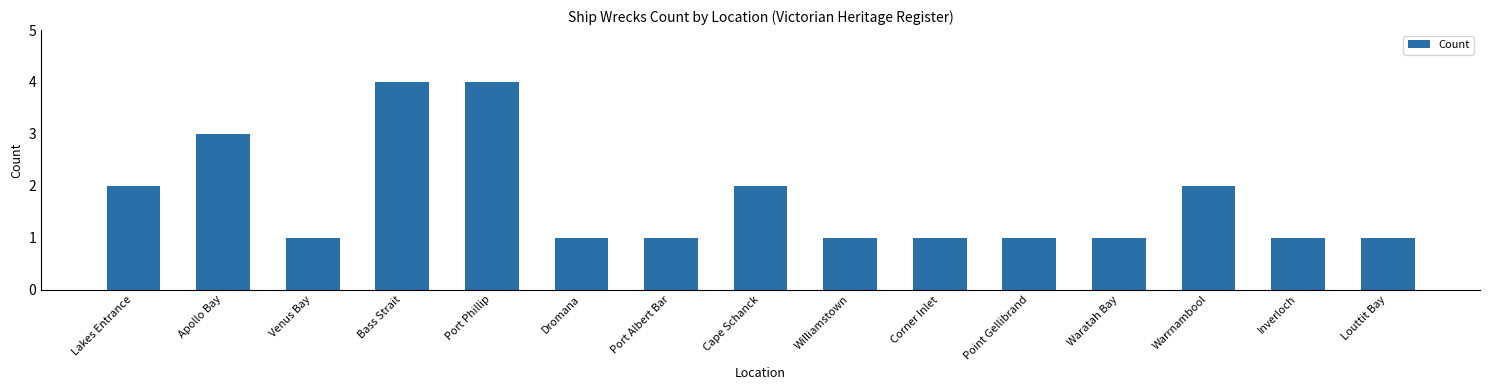

Count the number of data series in this chart.

1